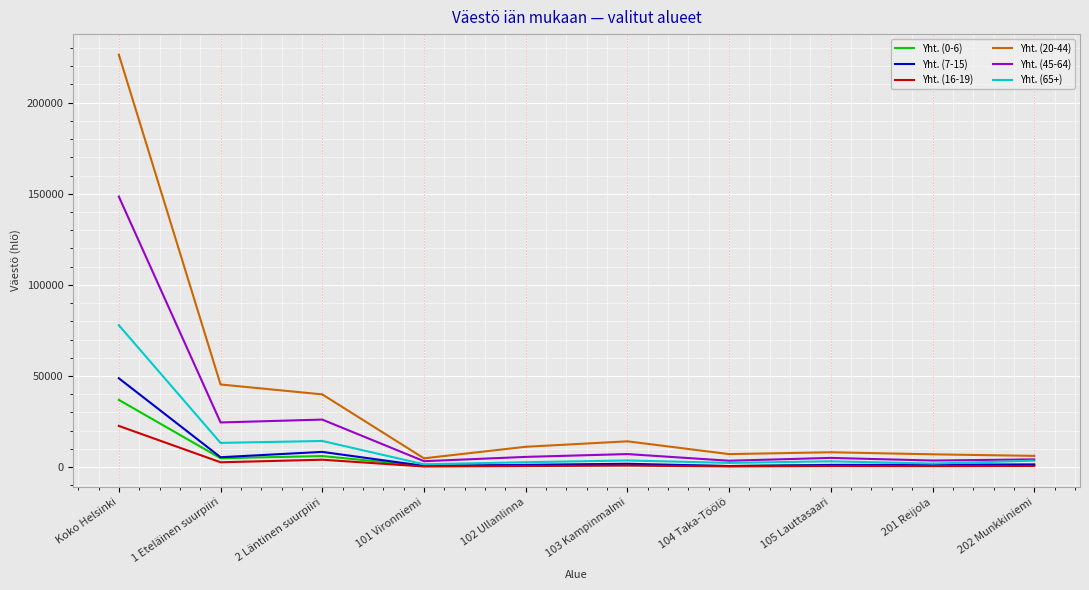

What is the total value across all series at 105 Lauttasaari?

19295